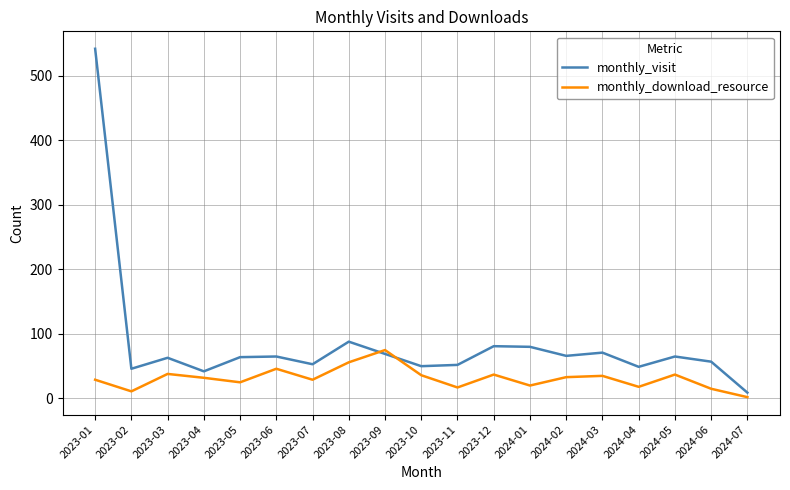

What is the difference between the highest and lowest values at 2023-04?

10